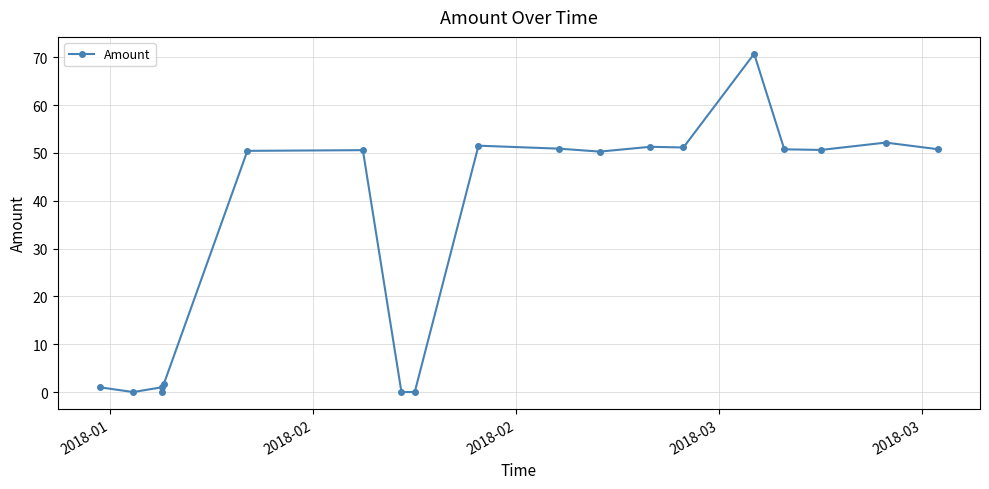

How many data points does each series have?

19